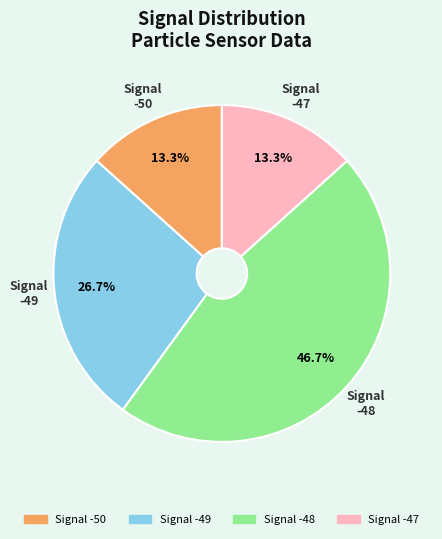

Is there a majority slice in this chart?

No